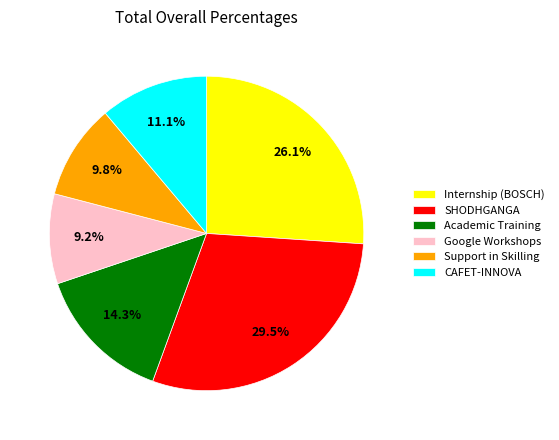

Which category has the biggest portion of the pie?

SHODHGANGA